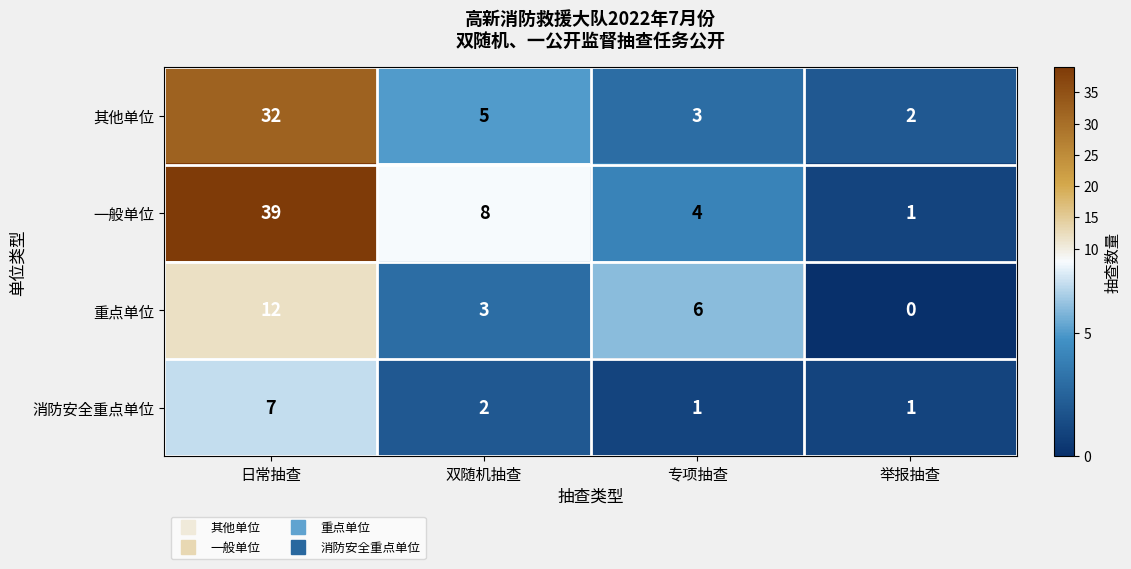

At which category is the sum across all series the highest?

日常抽查